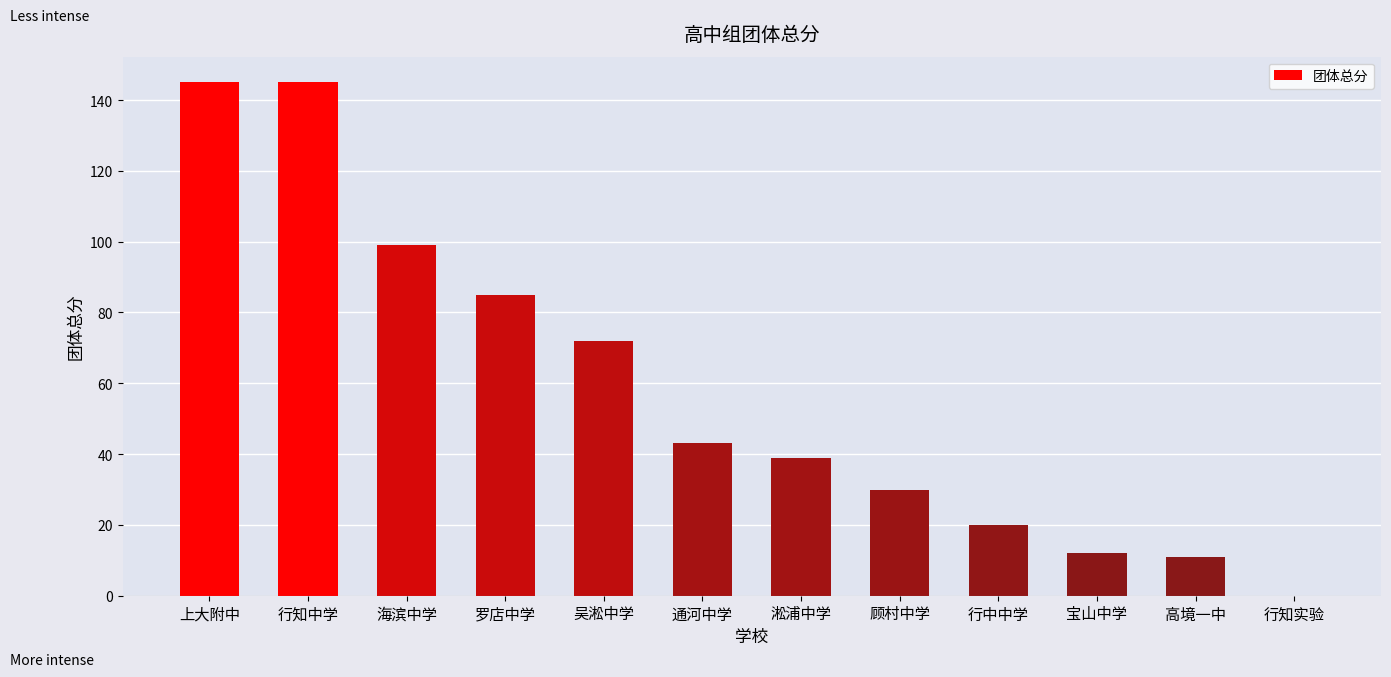

What is the ratio of the value at 吴淞中学 to the value at 行中中学?

3.6